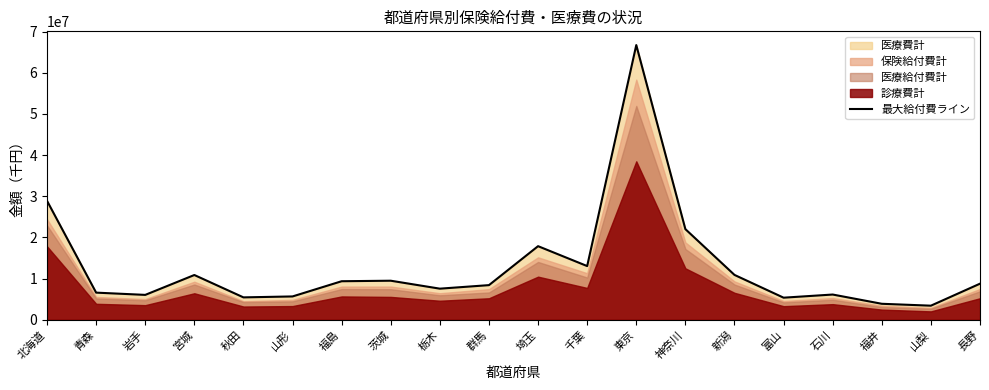

Which has a higher value, 栃木 or 富山?

栃木